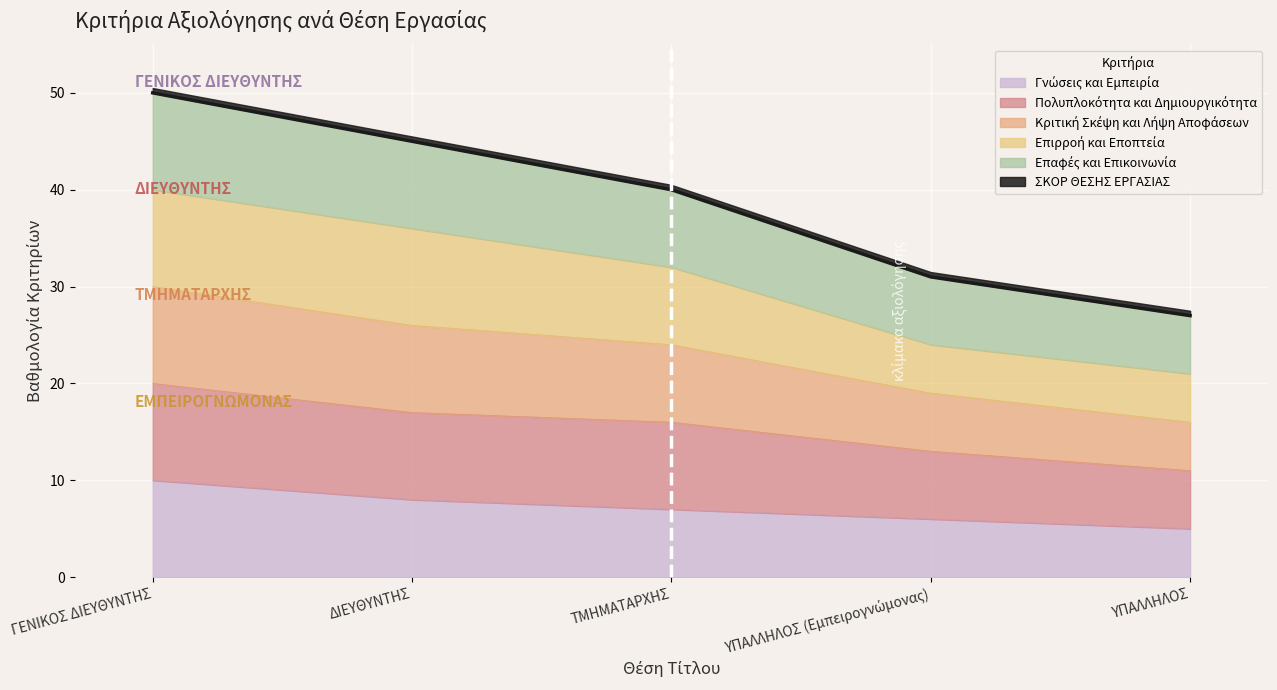

Read the Κριτική Σκέψη και Λήψη Αποφάσεων value at ΥΠΑΛΛΗΛΟΣ (Εμπειρογνώμονας), to the nearest 5.

30